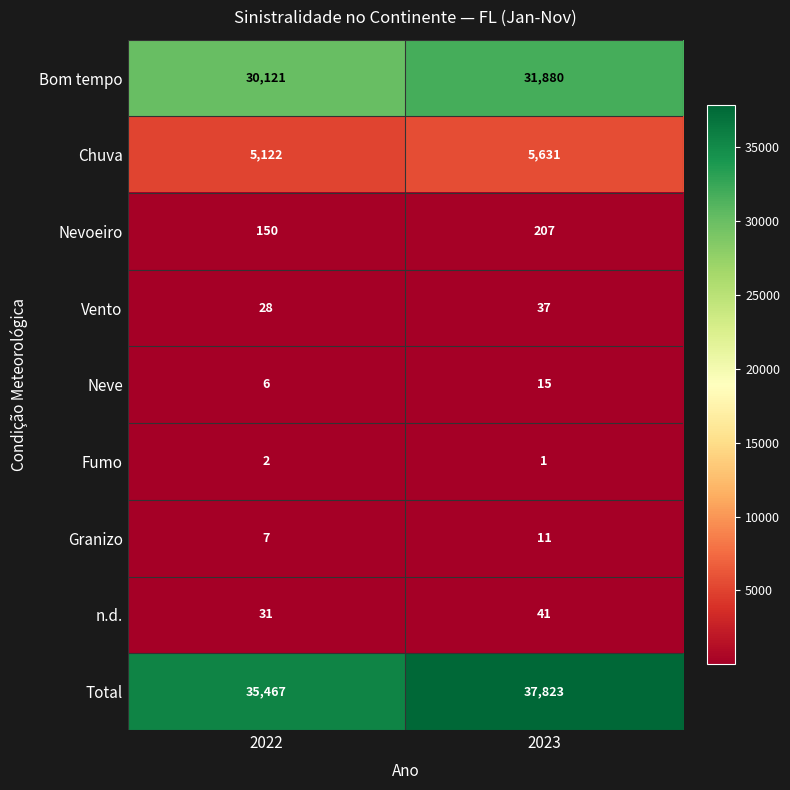

Which category has the highest value in the Neve series?

2023